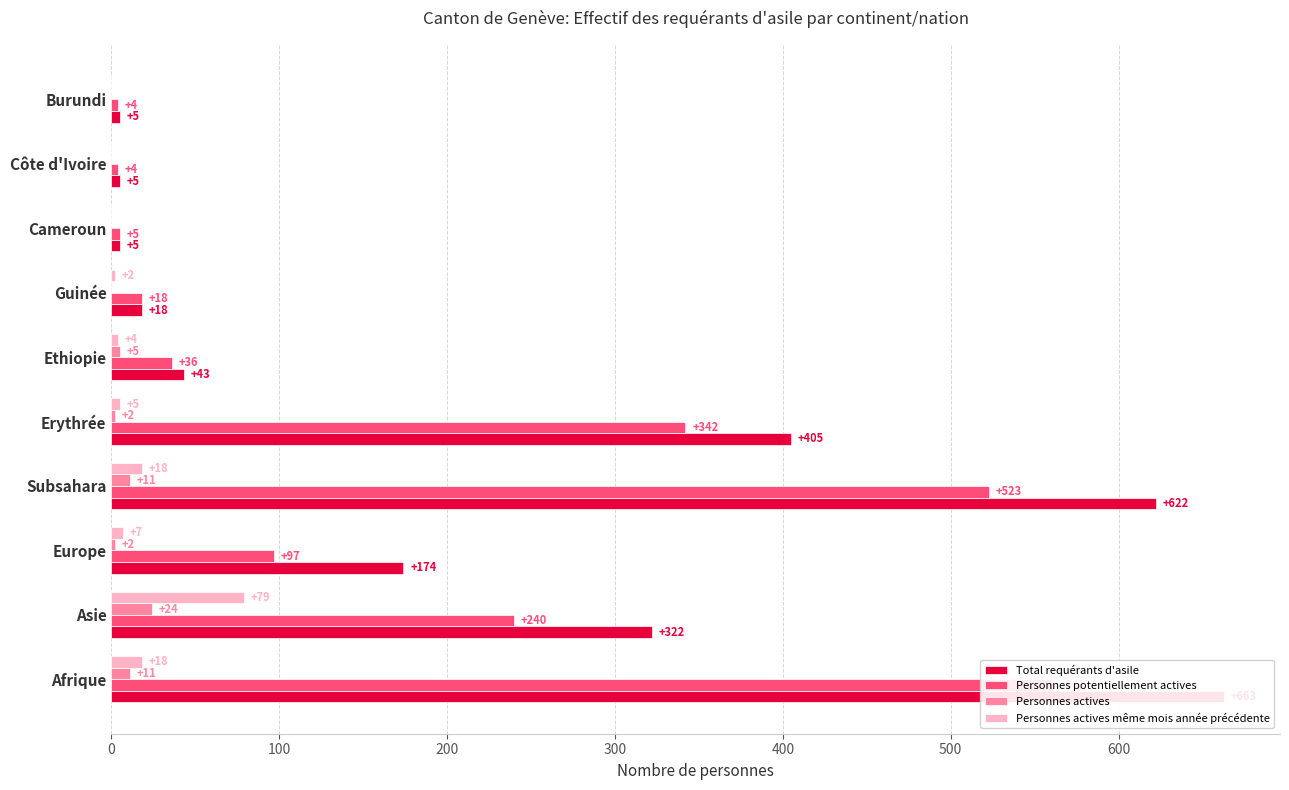

Which series has the largest total across all categories?

Total requérants d'asile